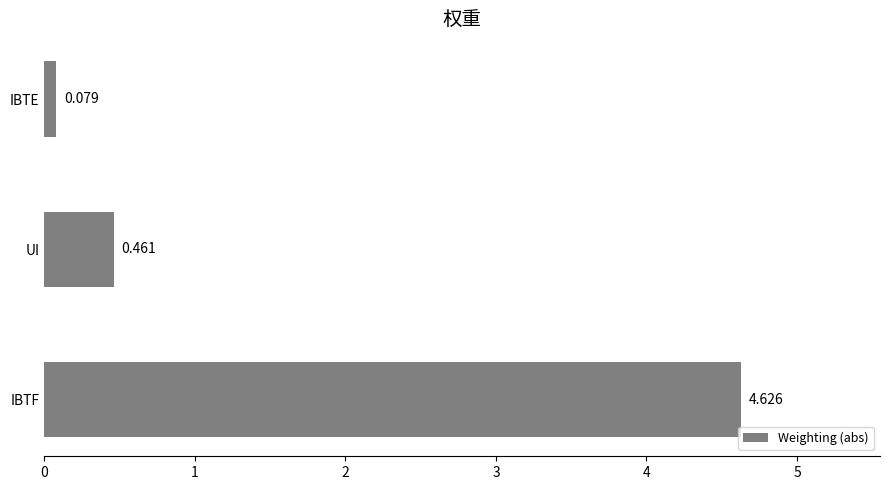

Which category has the lowest value across all series?

IBTE